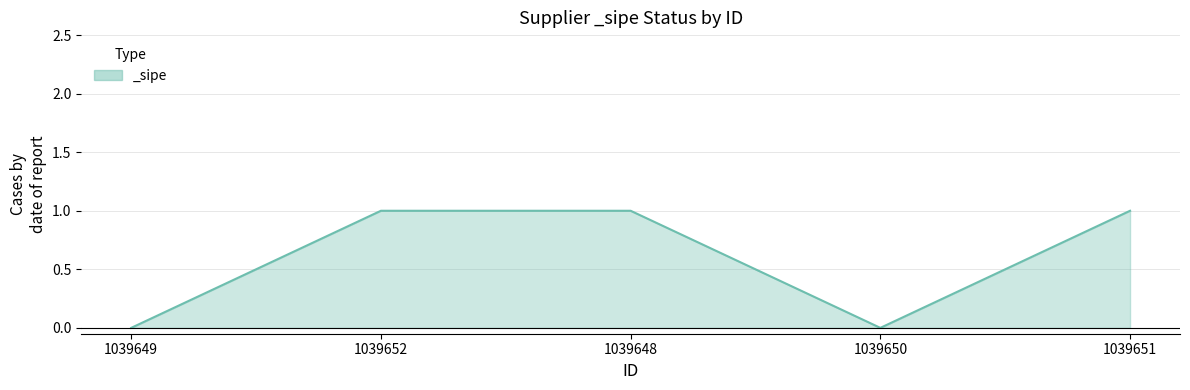

What position from the right is 1039648?

3